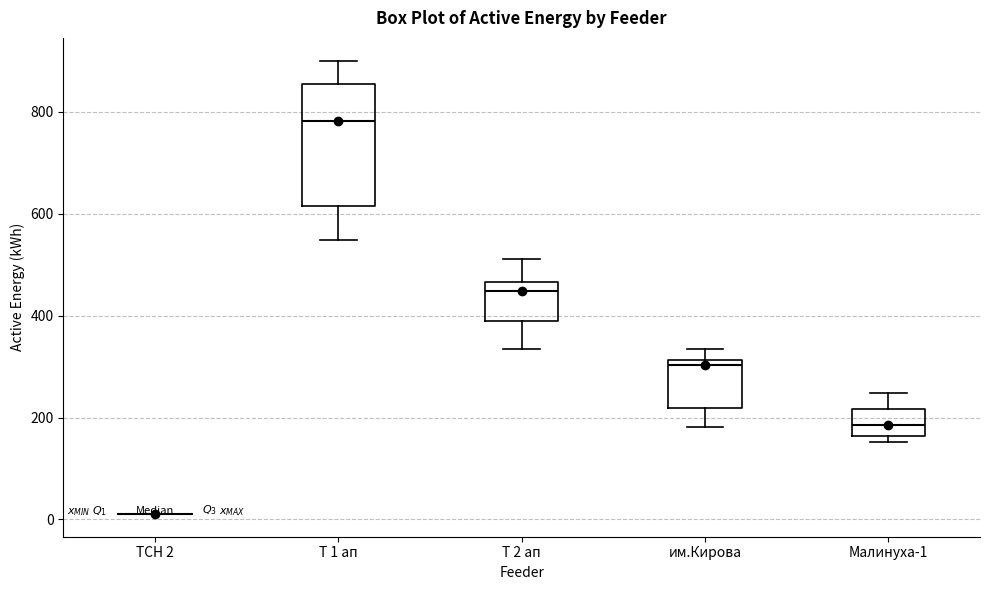

Reading left to right, read every box against the y-axis: the position of its median line, the range the box covers, and the ends of its whiskers. The values are not printed on the chart, so give them approximately, as read against the axis.

ТСН 2: box collapsed to a line at 20, whiskers 20 to 20
Т 1 ап: median 780, box 620 to 860, whiskers 540 to 900
Т 2 ап: median 440, box 380 to 460, whiskers 340 to 520
им.Кирова: median 300, box 220 to 320, whiskers 180 to 340
Малинуха-1: median 180, box 160 to 220, whiskers 160 (just below the box's lower edge) to 240